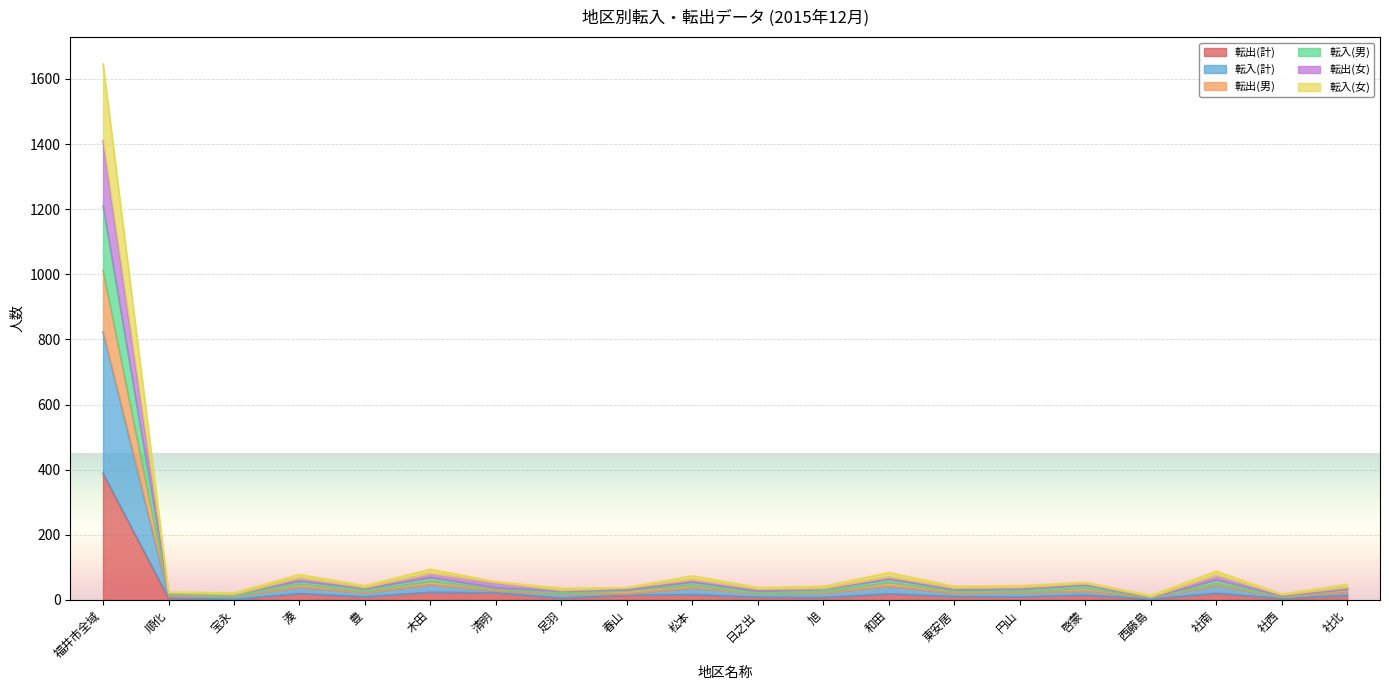

Which category has the highest value in the 転出(計) series?

福井市全域